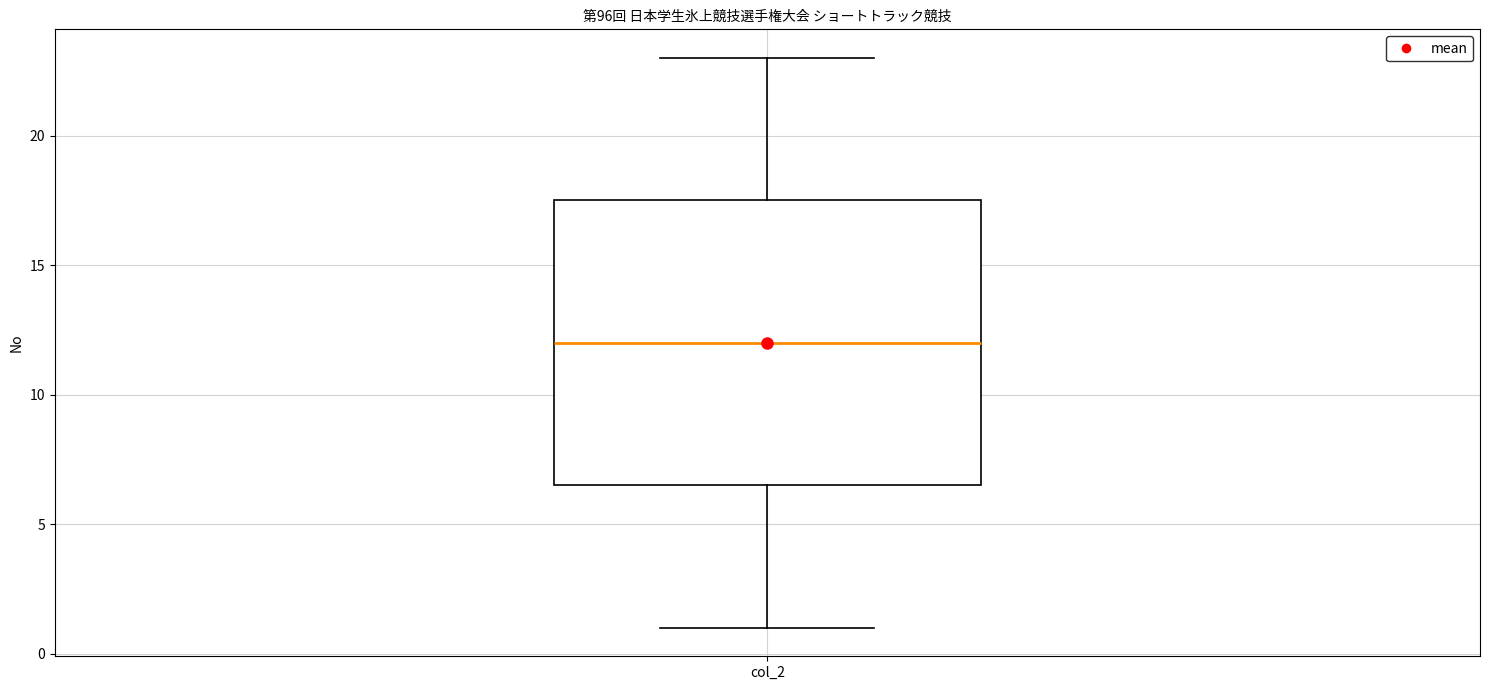

Where is the lower edge of the box for col_2 on the y-axis? The values are not printed on the chart, so give them approximately, as read against the axis.

6.5